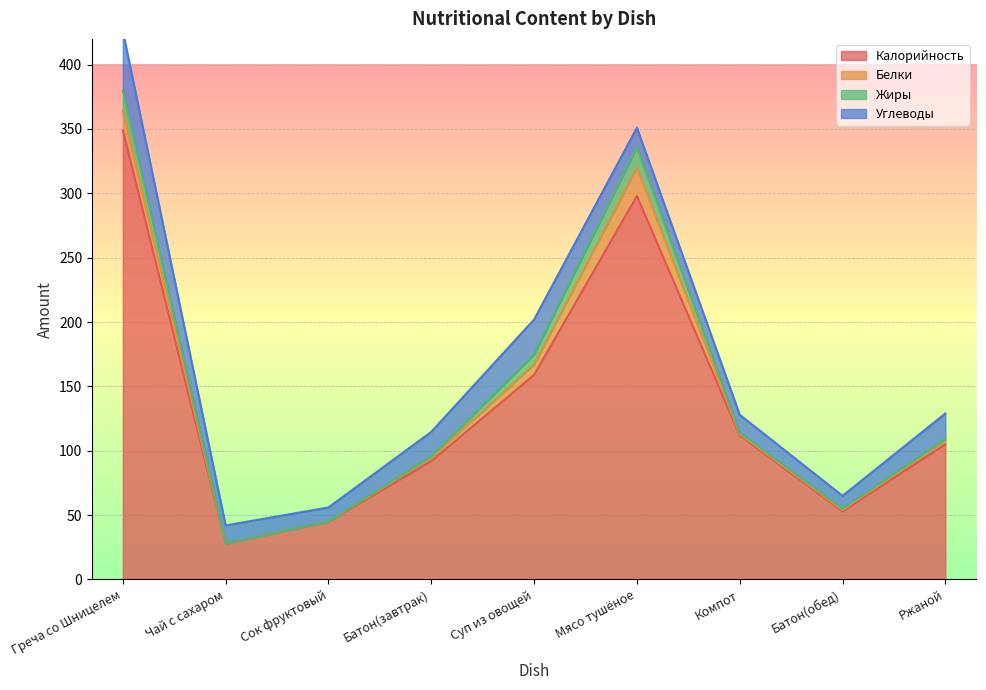

What is the label of the 1st point from the right?

Ржаной